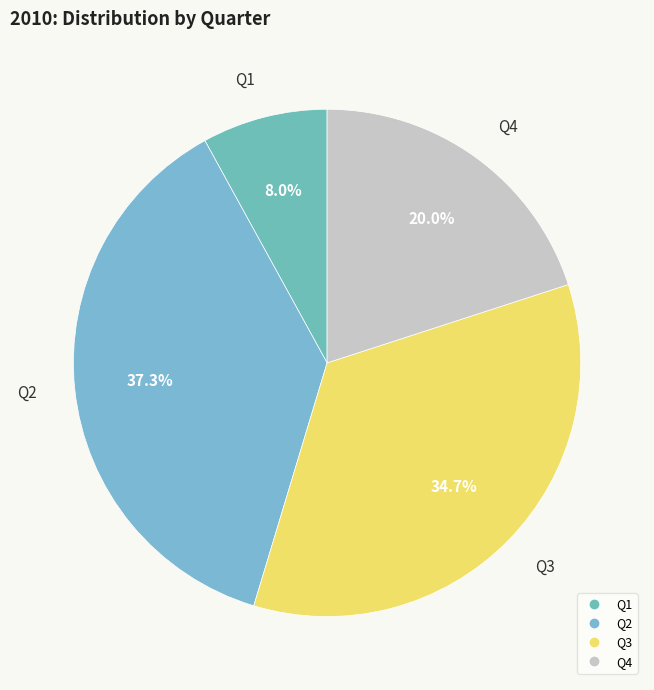

How many segments does this pie chart have?

4